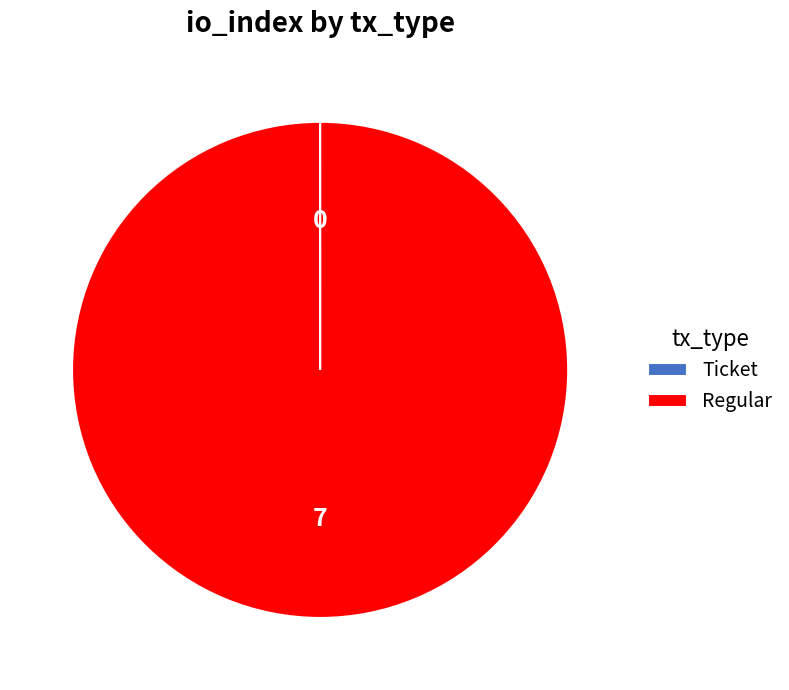

What is the majority slice?

Regular